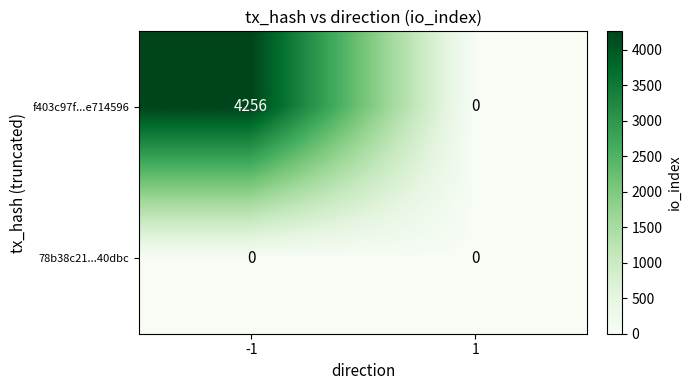

Reading right to left, extract all data points from this chart.

f403c97f...e714596: 0	4256
78b38c21...40dbc: 0	0